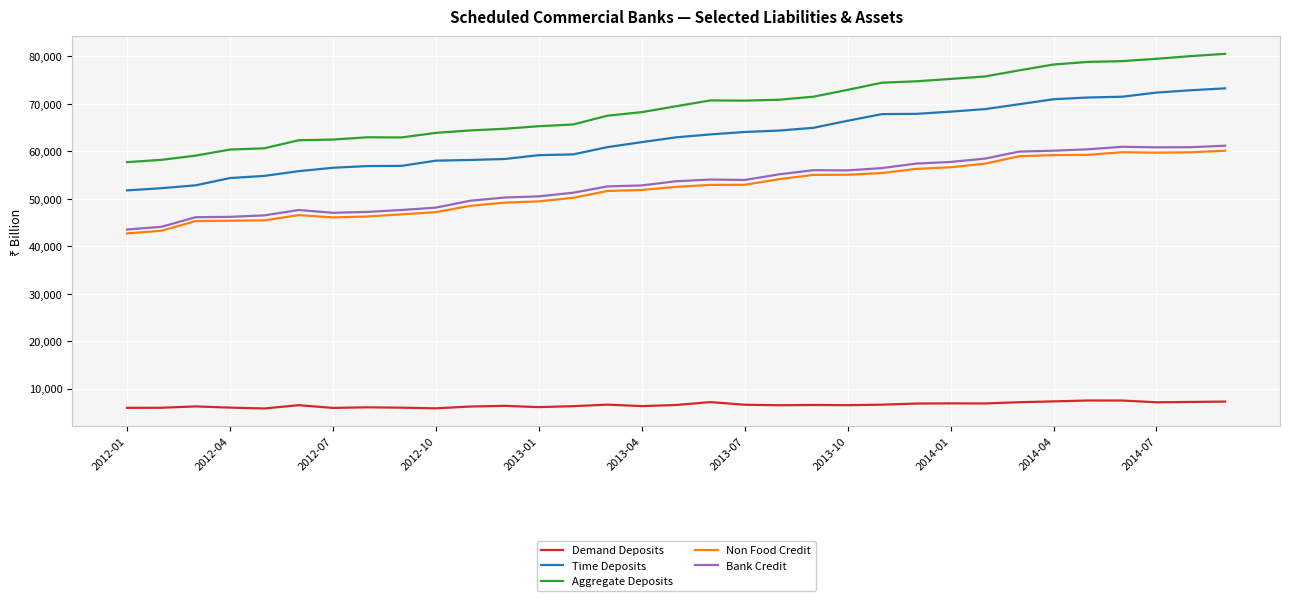

Which series has the largest total across all categories?

Aggregate Deposits